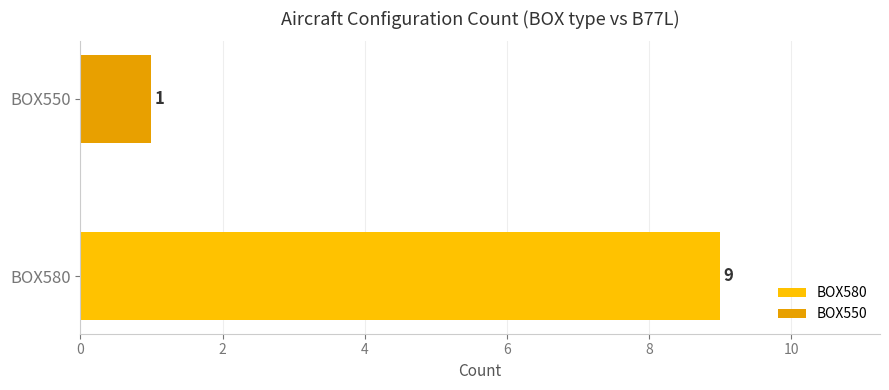

List the labels in order of value, smallest first.

BOX550, BOX580